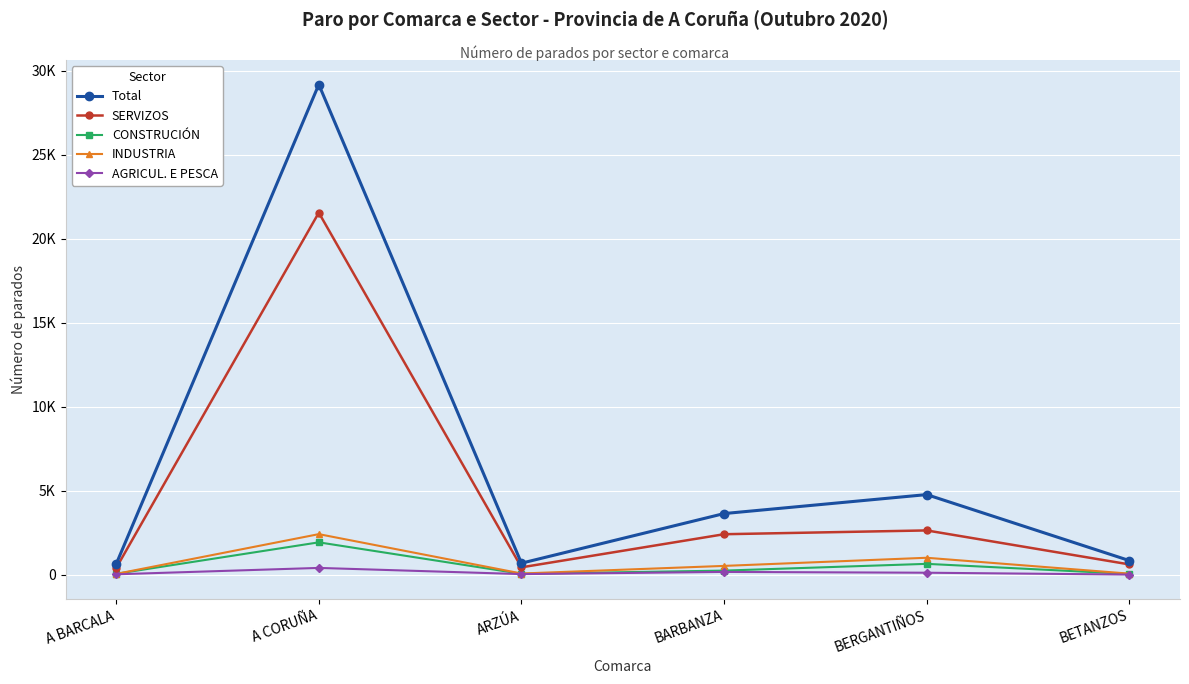

Does the chart have visible grid lines?

Yes